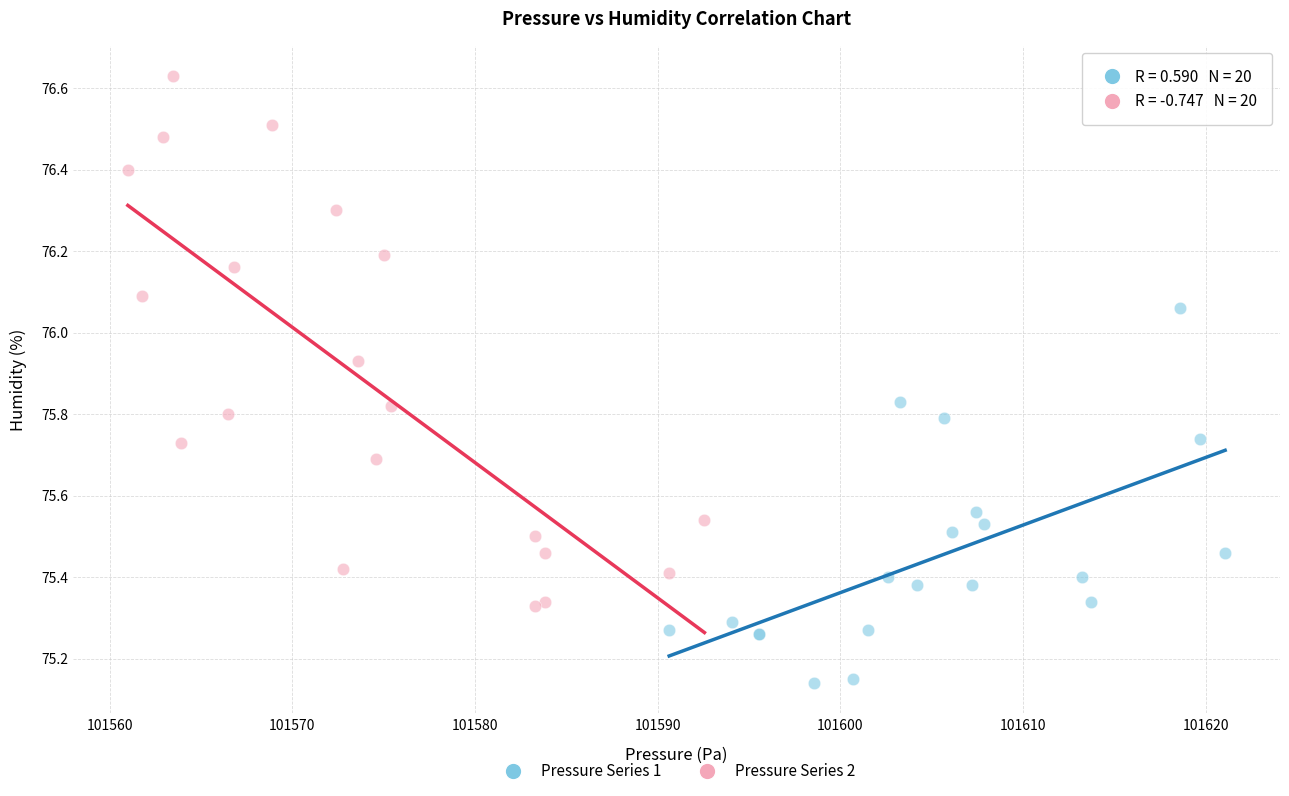

Which series has the largest Y range (max minus min)?

Pressure Series 2